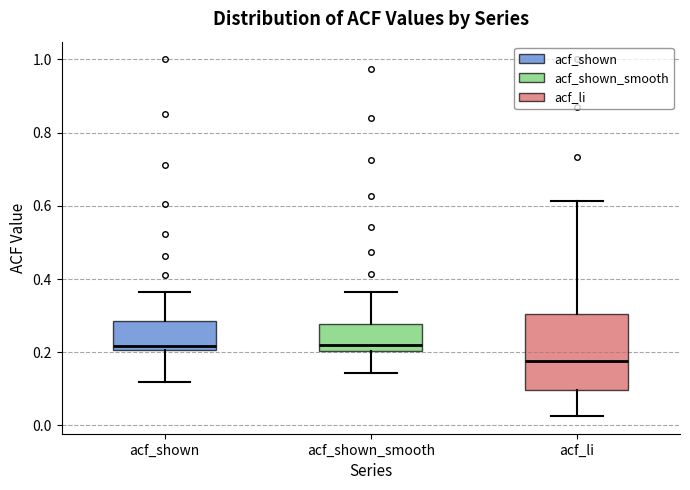

Which box is the tallest, from its lower edge to its upper edge?

acf_li